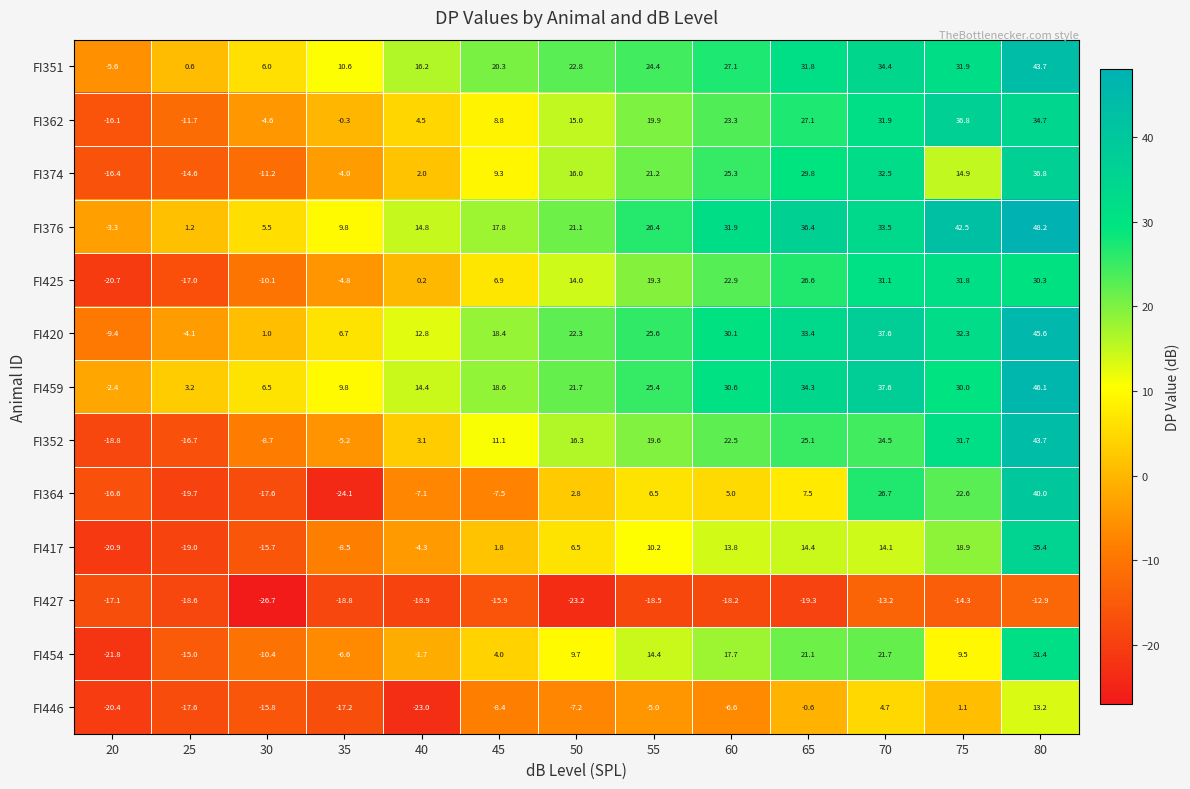

The FI427 series shows -23.2 at 50. True or false?

True